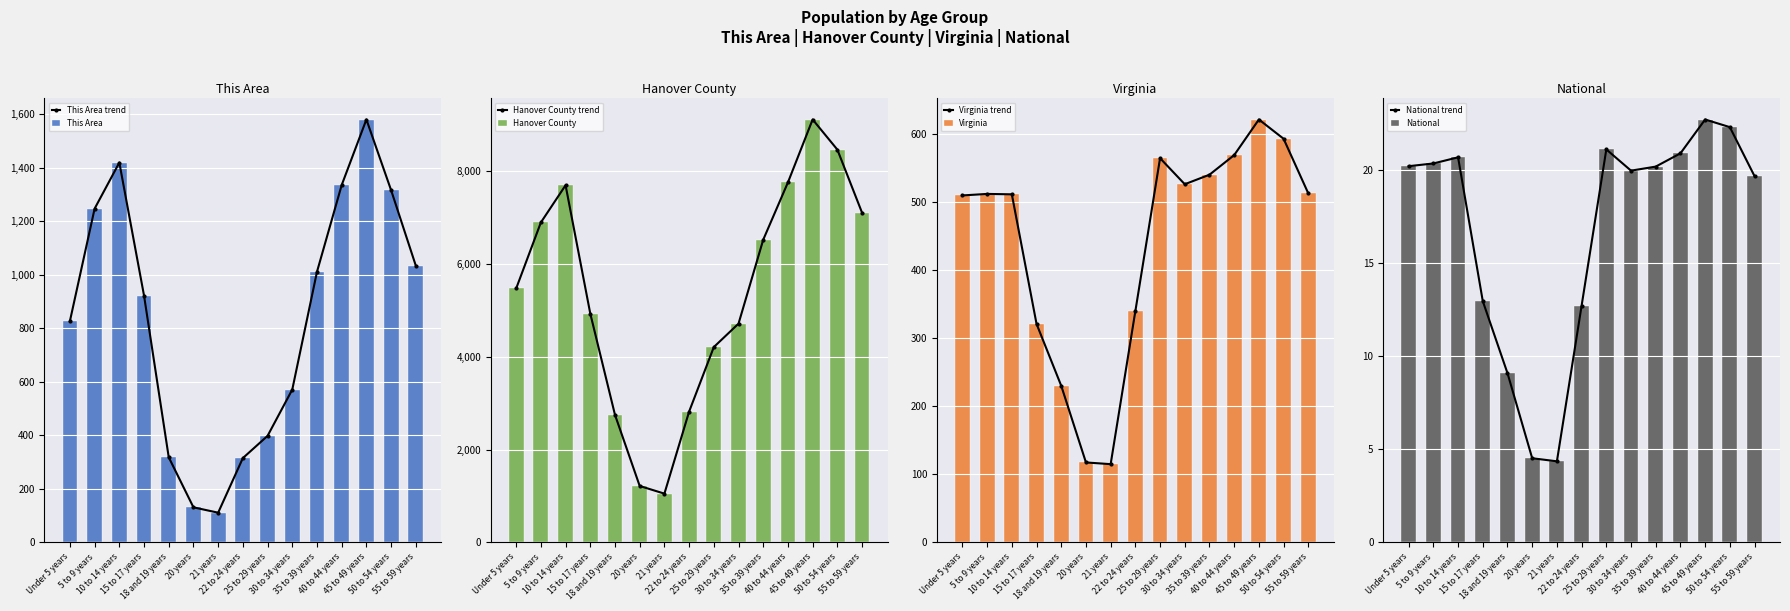

Reading left to right, transcribe all the data shown in this chart.

This Area: Under 5 years=827.0	5 to 9 years=1247.0	10 to 14 years=1419.0	15 to 17 years=922.0	18 and 19 years=318.0	20 years=131.0	21 years=111.0	22 to 24 years=315.0	25 to 29 years=398.0	30 to 34 years=571.0	35 to 39 years=1011.0	40 to 44 years=1335.0	45 to 49 years=1580.0	50 to 54 years=1316.0	55 to 59 years=1034.0
Hanover County: Under 5 years=5473.0	5 to 9 years=6896.0	10 to 14 years=7698.0	15 to 17 years=4931.0	18 and 19 years=2749.0	20 years=1216.0	21 years=1051.0	22 to 24 years=2819.0	25 to 29 years=4210.0	30 to 34 years=4715.0	35 to 39 years=6524.0	40 to 44 years=7759.0	45 to 49 years=9115.0	50 to 54 years=8466.0	55 to 59 years=7106.0
Virginia: Under 5 years=509.6	5 to 9 years=511.8	10 to 14 years=511.2	15 to 17 years=321.0	18 and 19 years=230.0	20 years=117.4	21 years=114.9	22 to 24 years=339.7	25 to 29 years=564.3	30 to 34 years=526.1	35 to 39 years=540.1	40 to 44 years=568.9	45 to 49 years=621.2	50 to 54 years=592.8	55 to 59 years=512.6
National: Under 5 years=20.2	5 to 9 years=20.3	10 to 14 years=20.7	15 to 17 years=13.0	18 and 19 years=9.1	20 years=4.5	21 years=4.4	22 to 24 years=12.7	25 to 29 years=21.1	30 to 34 years=20.0	35 to 39 years=20.2	40 to 44 years=20.9	45 to 49 years=22.7	50 to 54 years=22.3	55 to 59 years=19.7